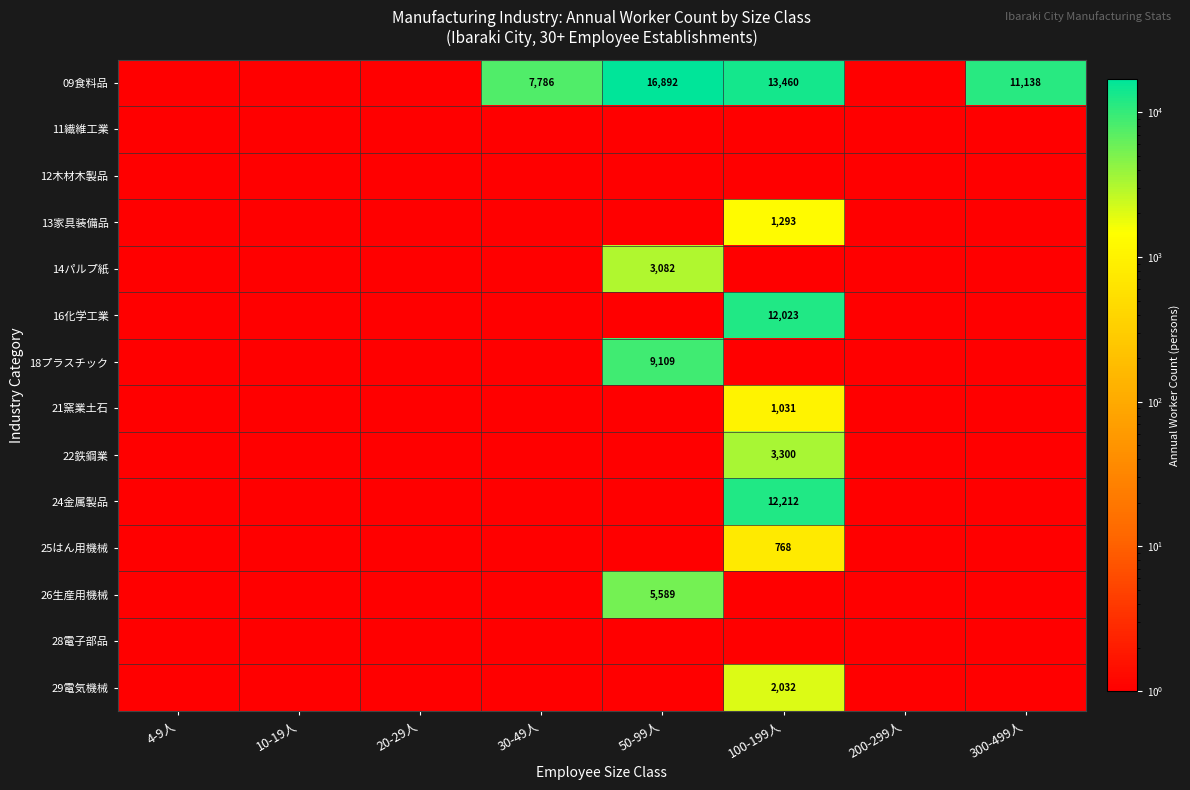

What is the total value across all series at 20-29人?

0.1